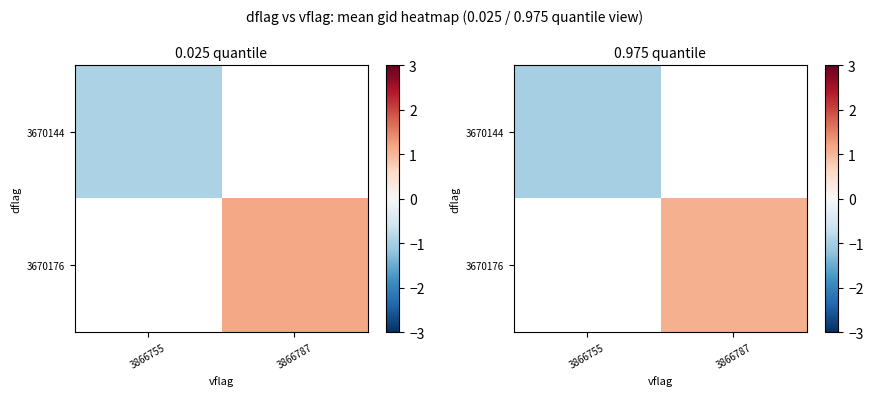

At how many categories does at least one series exceed 0?

1